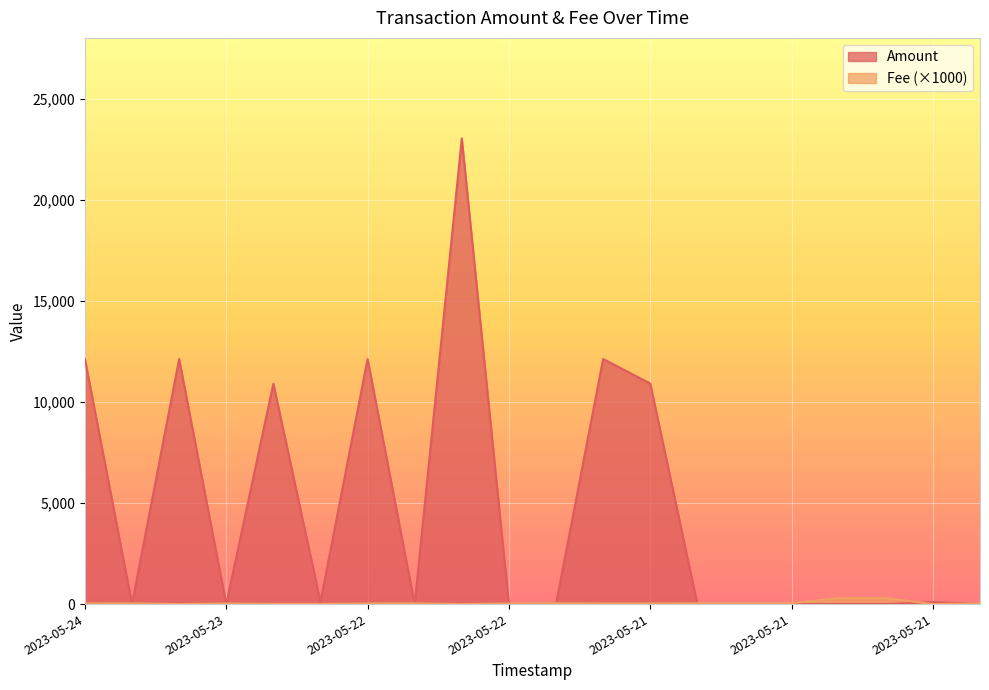

True or false: Amount and Fee intersect in this chart.

True